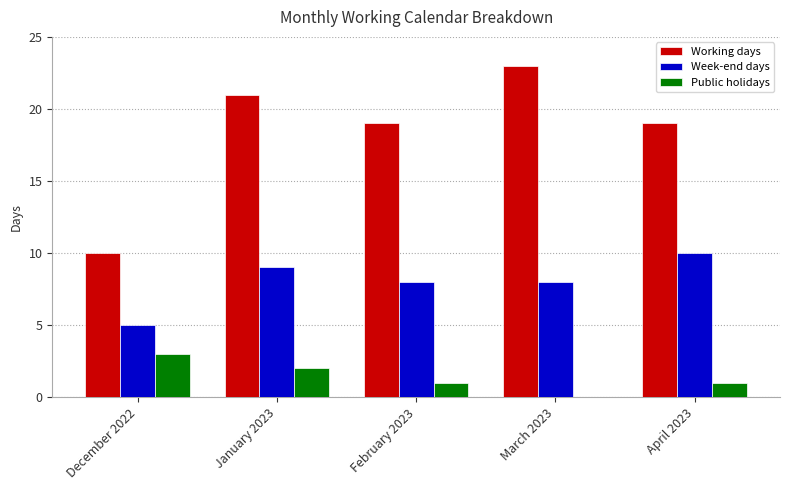

True or false: Public holidays has a value of 1 at April 2023.

True